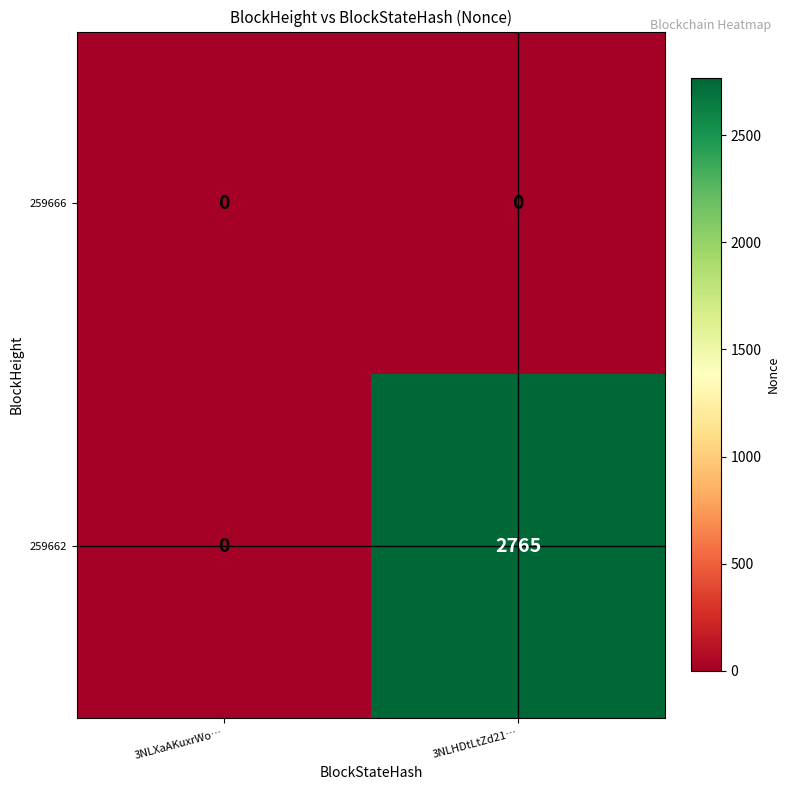

How many series are shown in this chart?

2